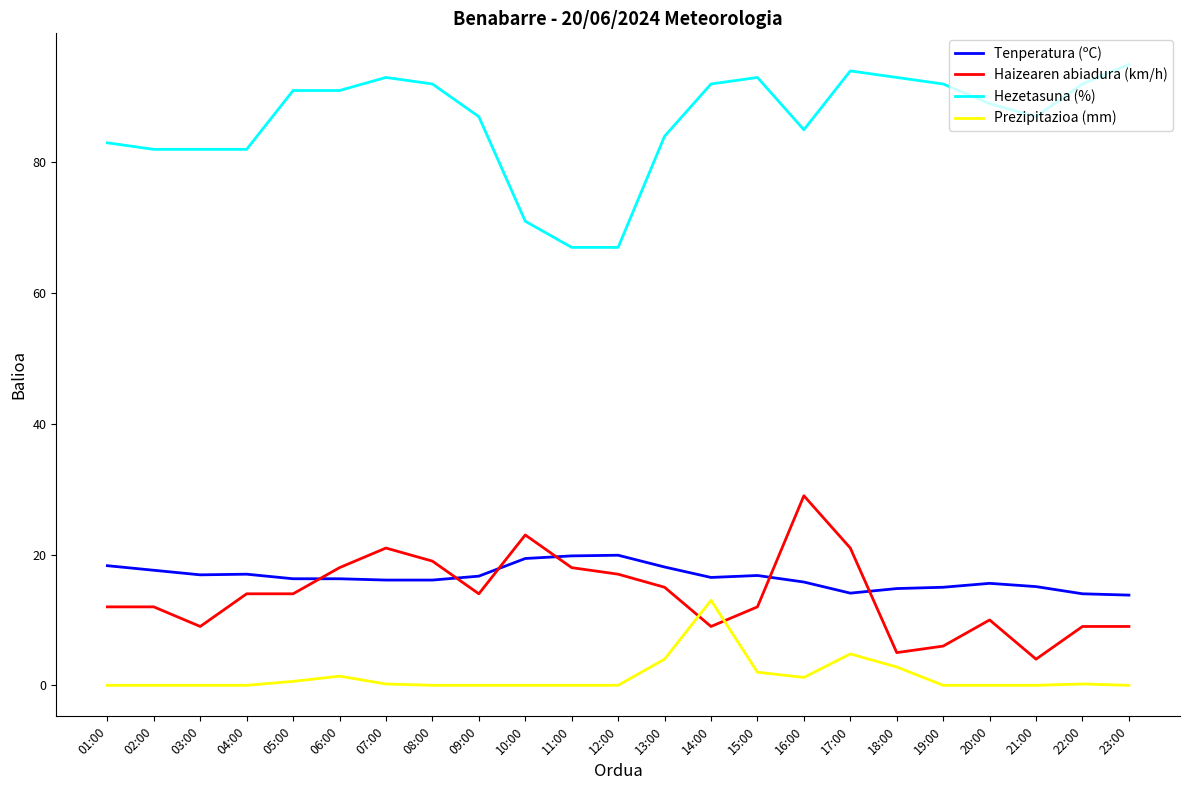

At 07:00, list the series in order from smallest to largest.

Prezipitazioa (mm), Tenperatura (ºC), Haizearen abiadura (km/h), Hezetasuna (%)